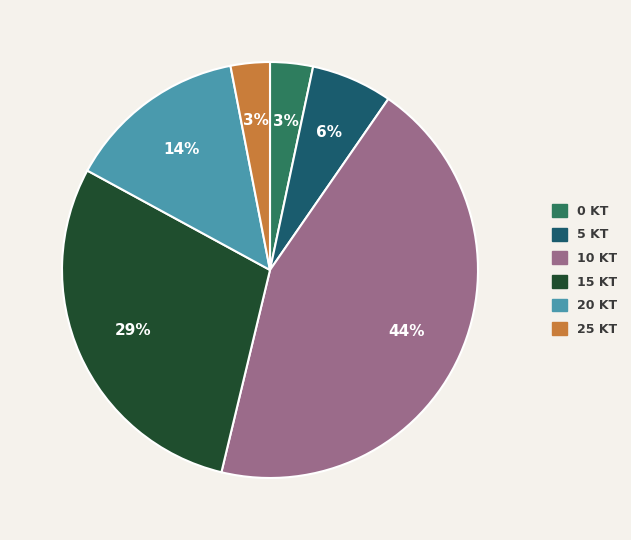

How many segments does this pie chart have?

6